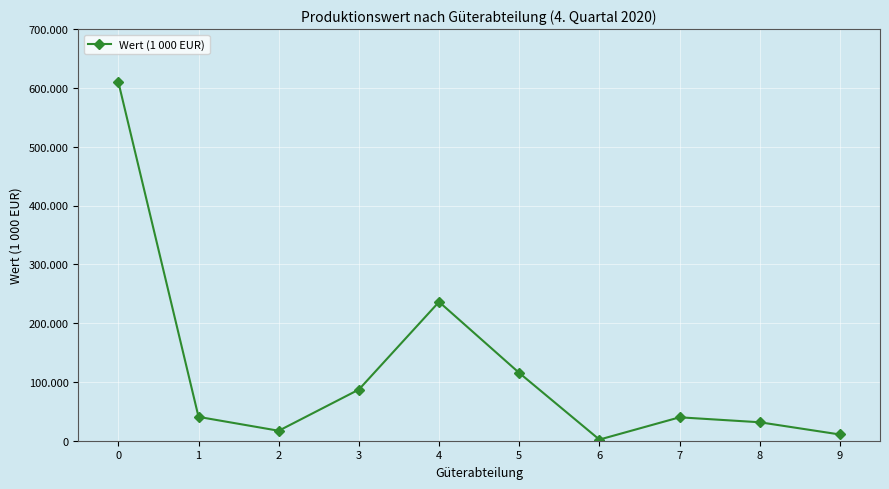

Is this an area chart (filled region under the line)?

No